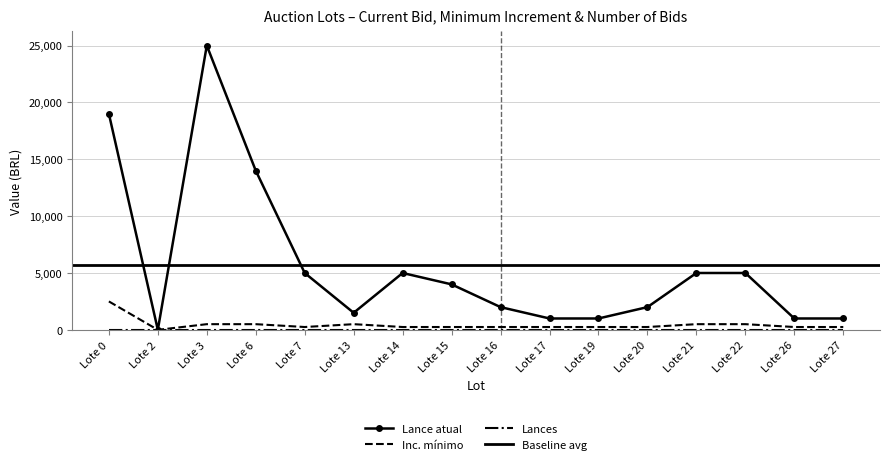

What is the value of the Inc. mínimo point at the 5th from the left?

250.0